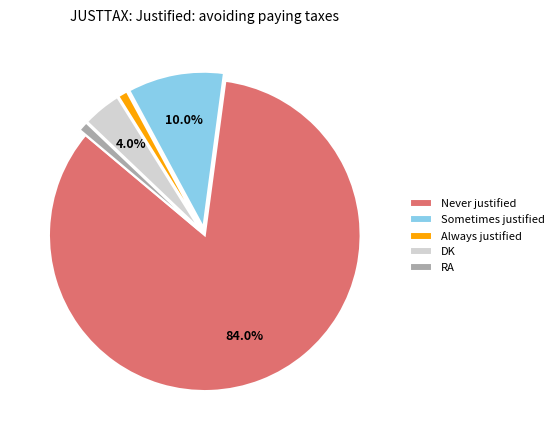

What percentage is the Always justified slice, to the nearest percent?

1%